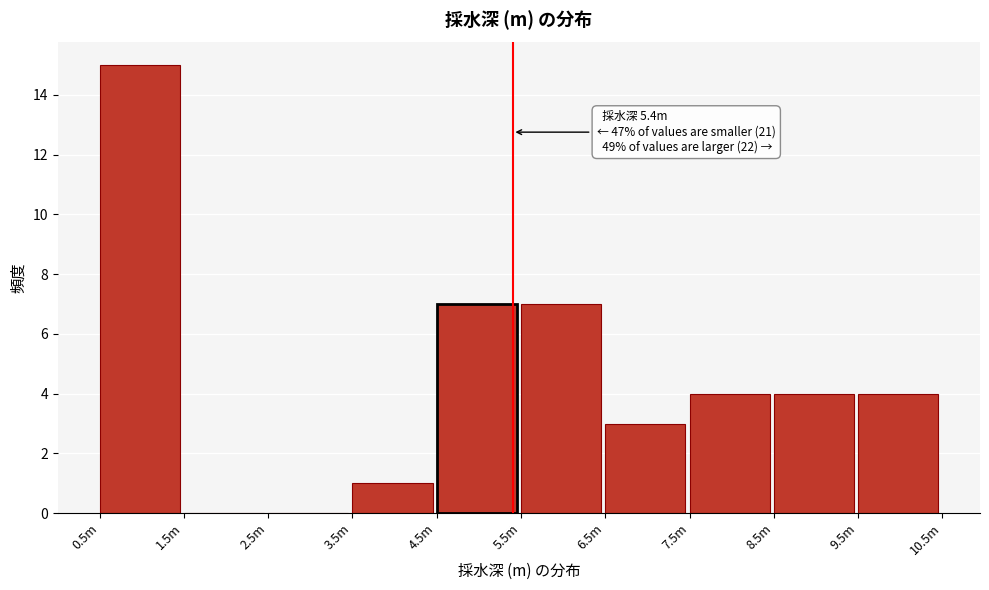

Reading right to left, transcribe all the data shown in this chart.

9.5m=4	8.5m=4	7.5m=4	6.5m=3	5.5m=7	4.5m=7	3.5m=1	2.5m=0	1.5m=0	0.5m=15